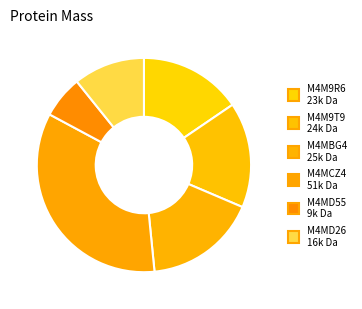

Rank the categories by value from highest to lowest.

M4MCZ4, M4MBG4, M4M9T9, M4M9R6, M4MD26, M4MD55